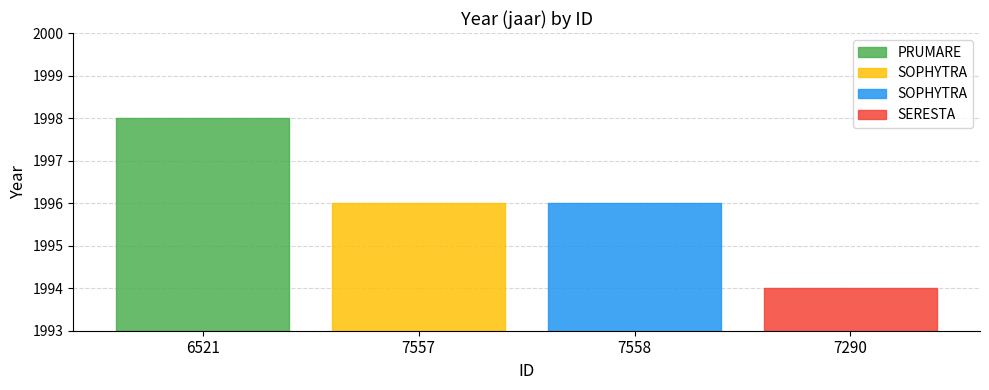

How many data points are less than 1996?

1